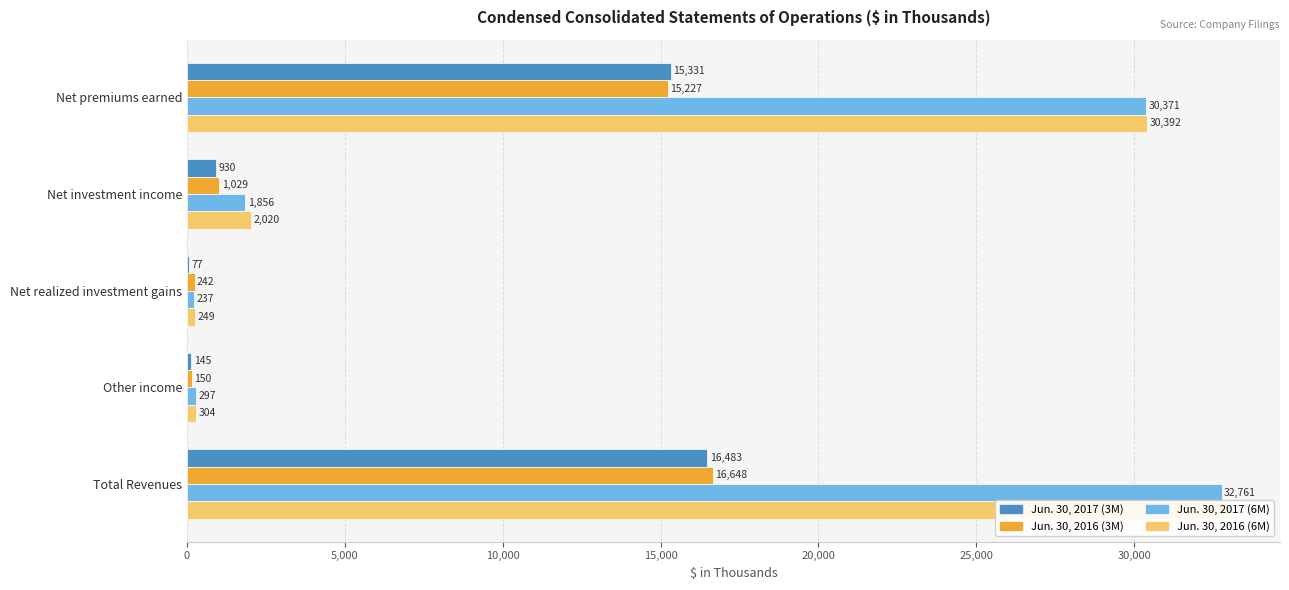

What is the average value of the Jun. 30, 2016 (3M) series?

6659